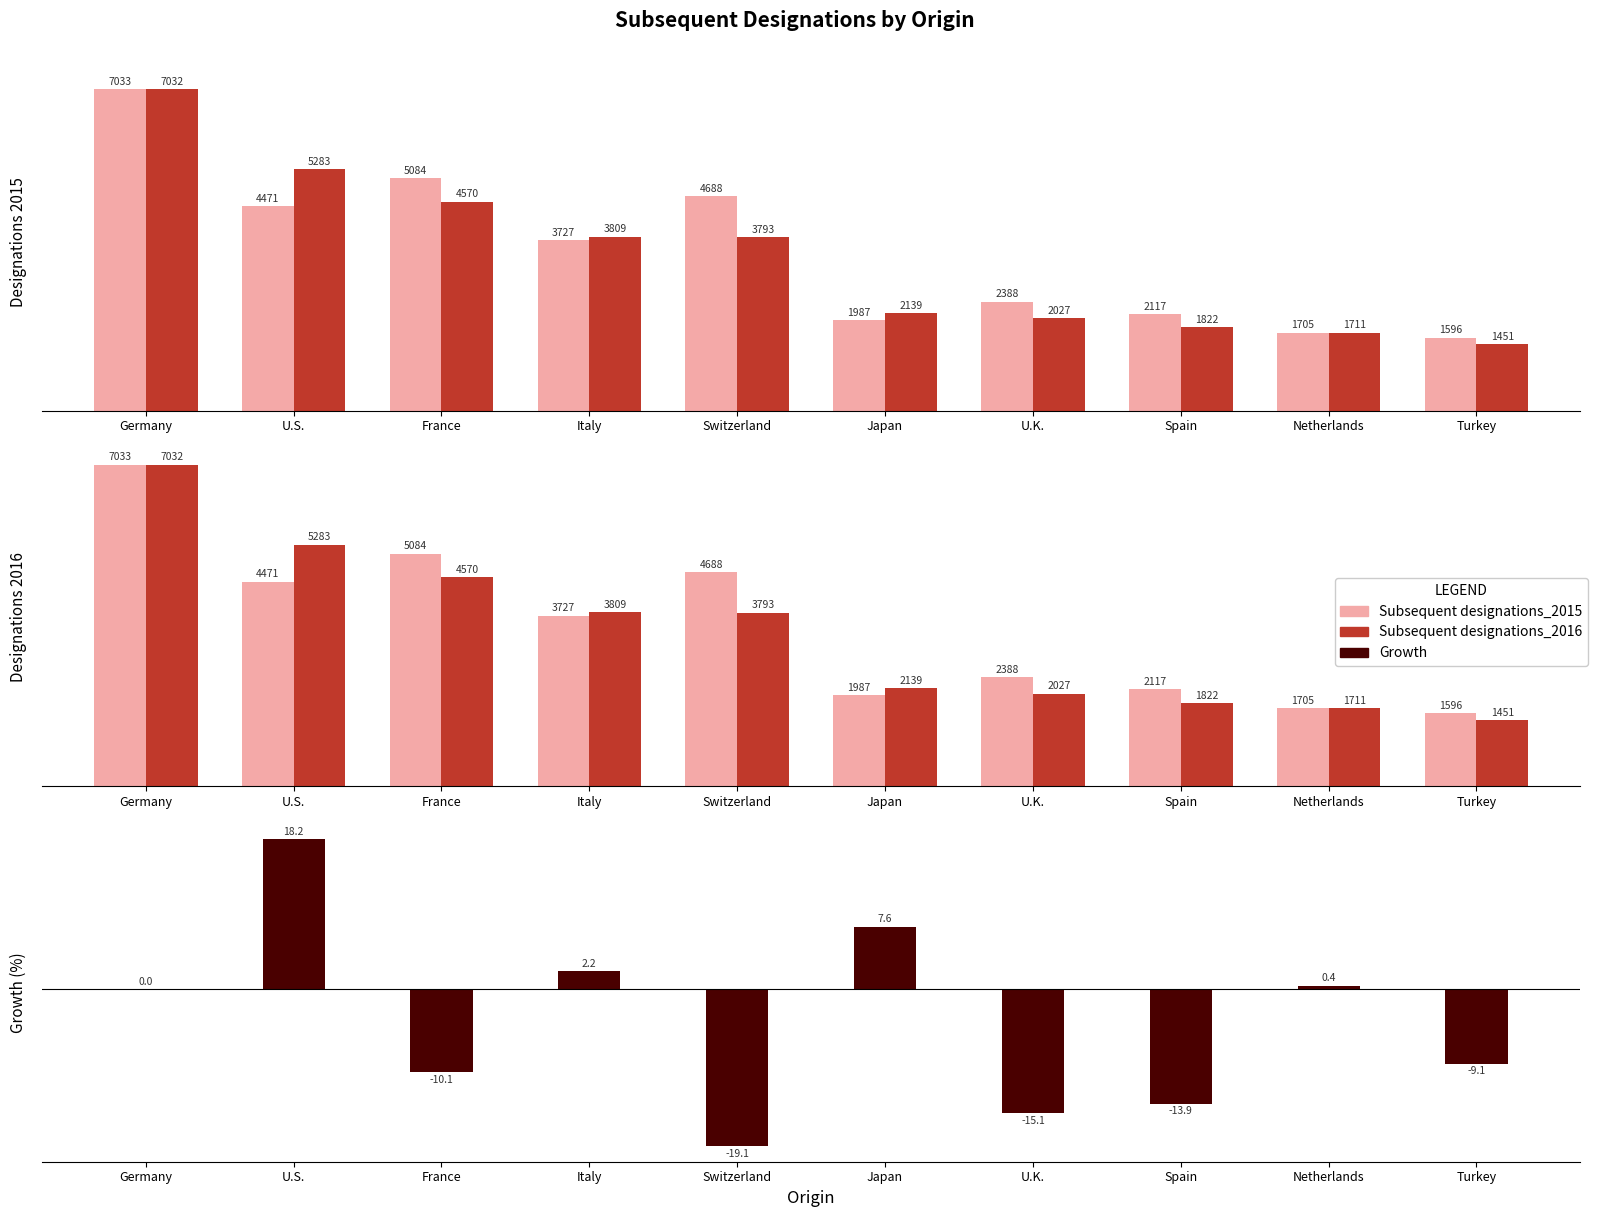

The Growth series shows 0.0 at Germany. True or false?

True